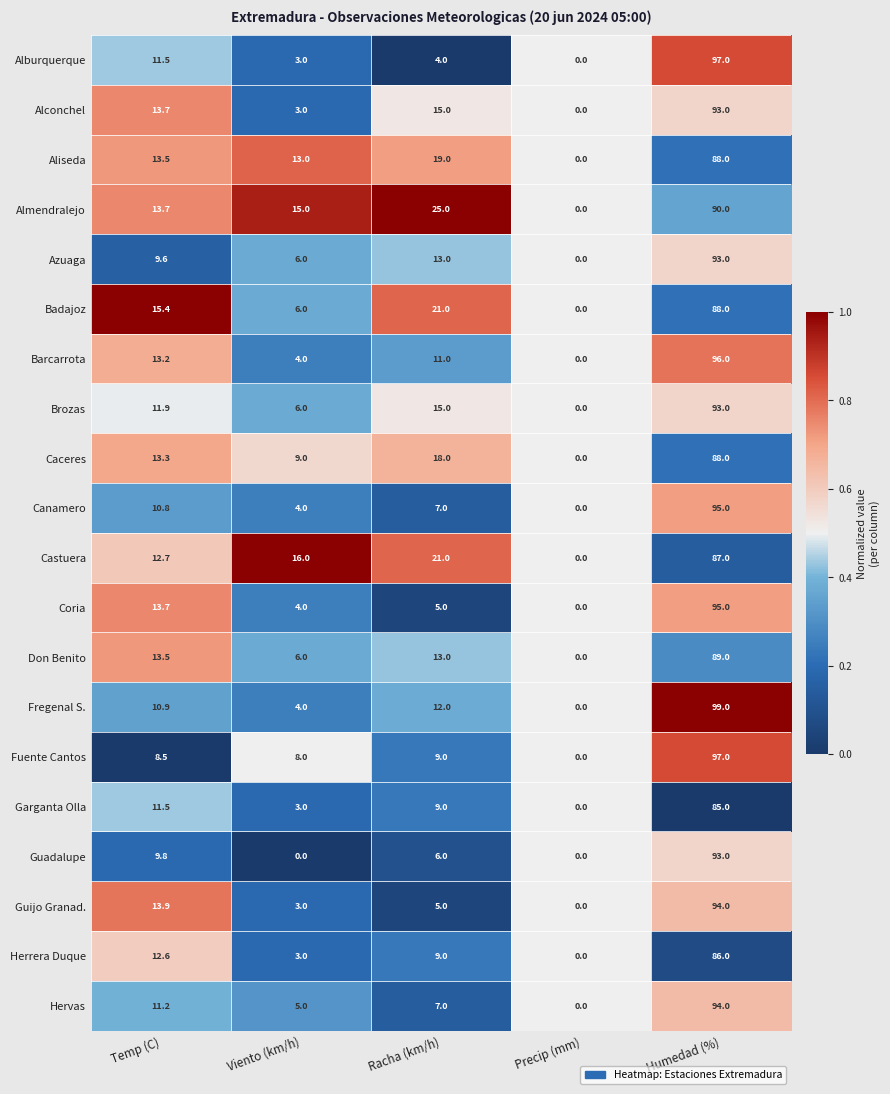

Which category has the lowest value in the Guijo Granad. series?

Precip (mm)